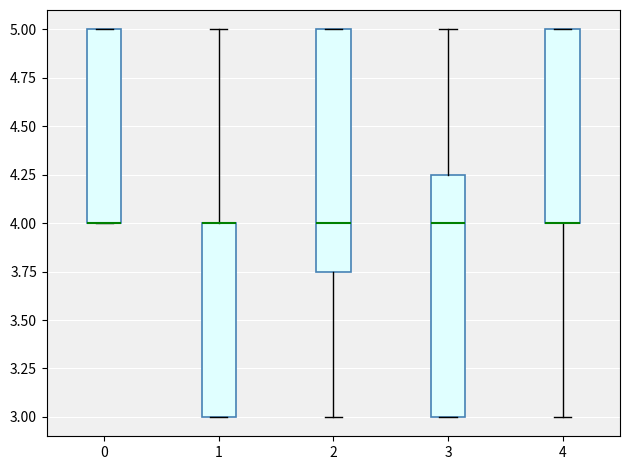

Where is the lower edge of the box at x = 0 on the y-axis? The values are not printed on the chart, so give them approximately, as read against the axis.

4.00